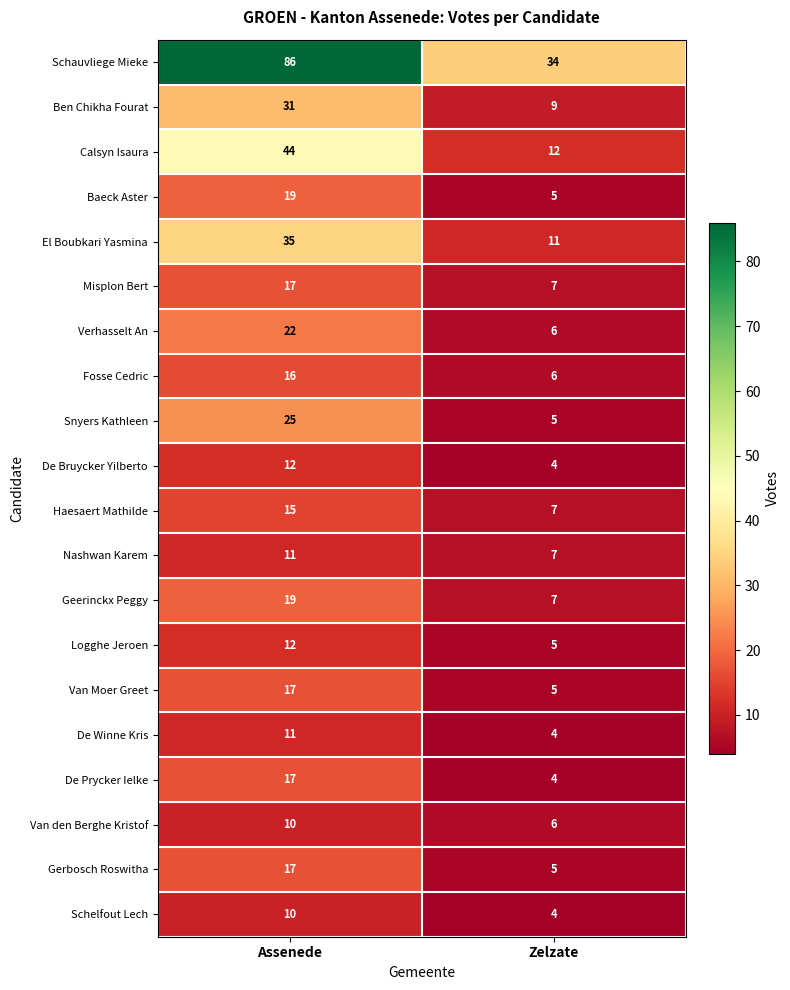

At how many categories does at least one series exceed 51?

1